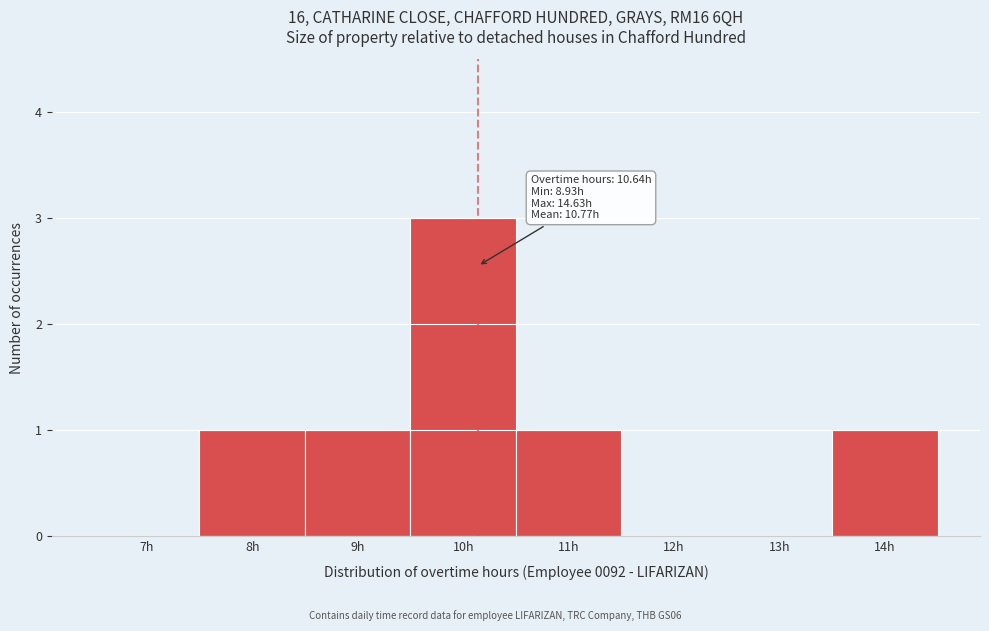

Reading right to left, what are all the values shown in this chart?

14h=1	13h=0	12h=0	11h=1	10h=3	9h=1	8h=1	7h=0